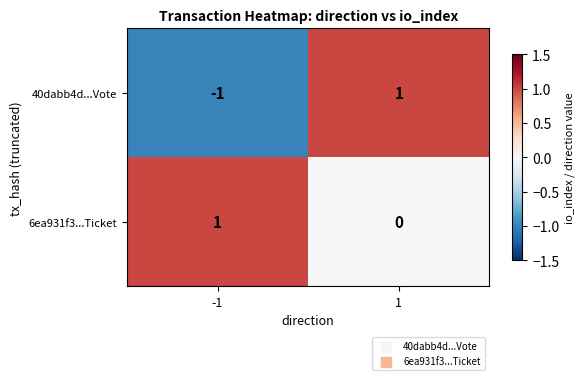

Which series has the largest total across all categories?

6ea931f3...Ticket